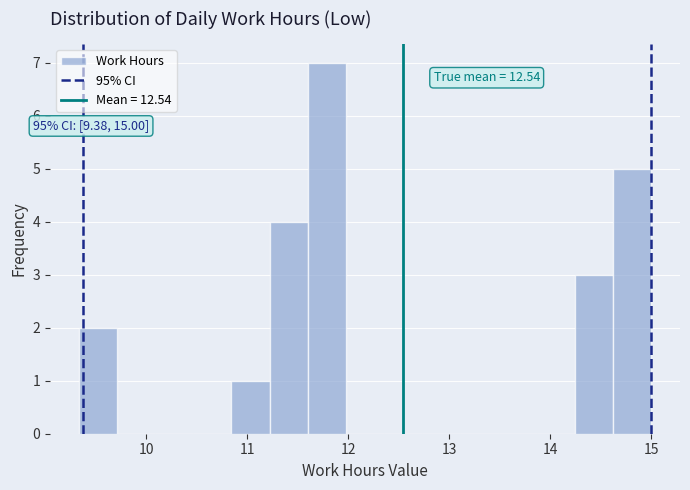

Around what value on the x-axis is the tallest bar? Give the approximate position of its centre, as read against the axis.

11.8